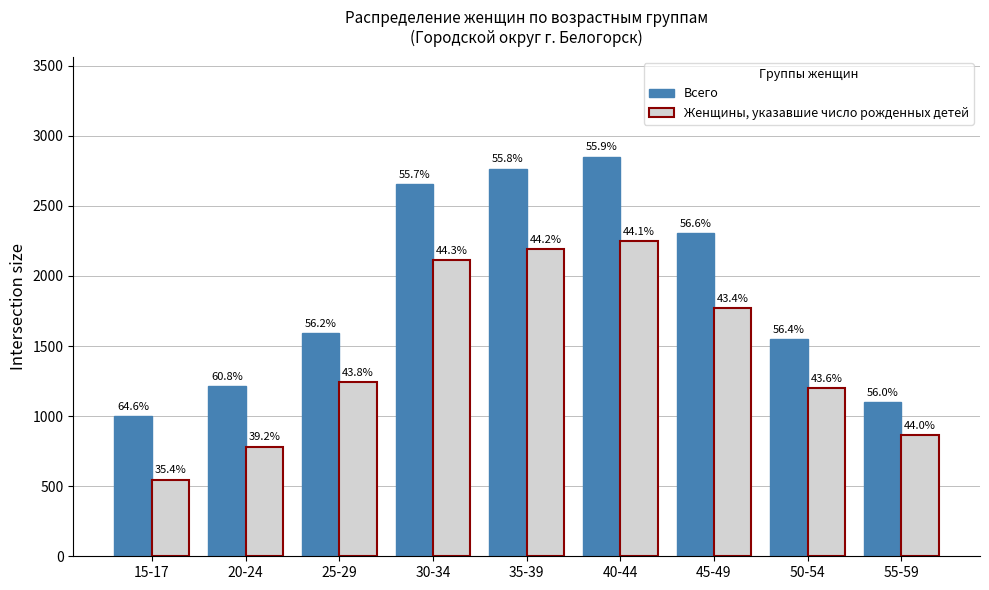

What is the value of the Всего bar at the 4th from the left?

2655